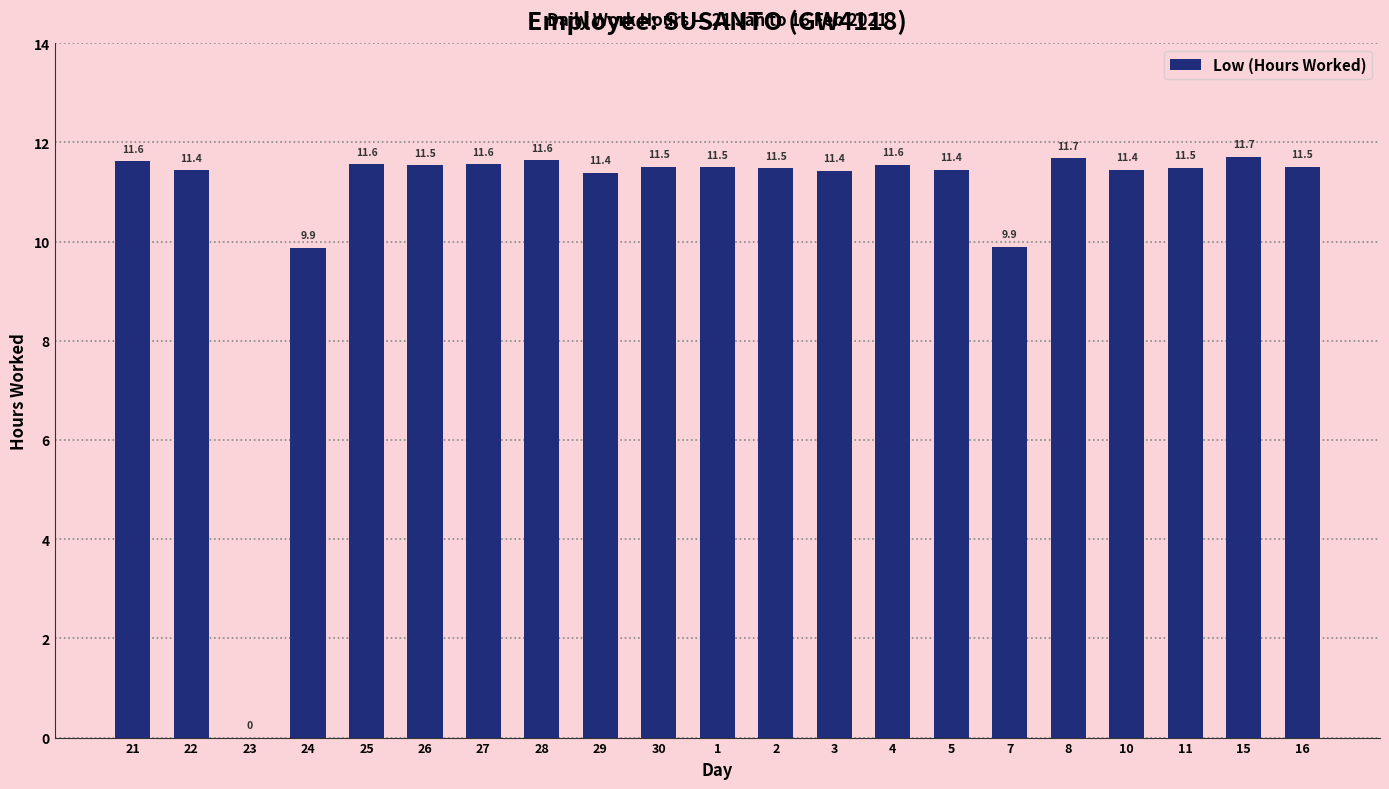

Which category has the highest value across all series?

15